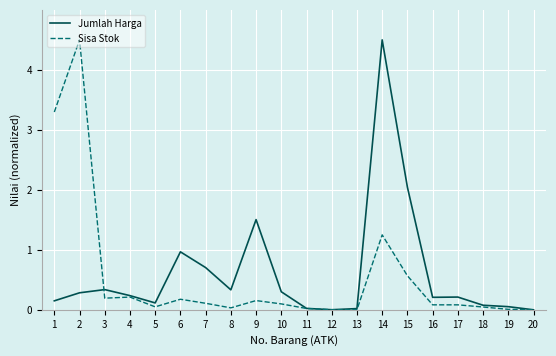

At which label does Sisa Stok reach its peak?

2